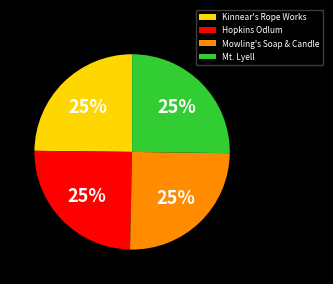

Count the number of slices in the pie.

4